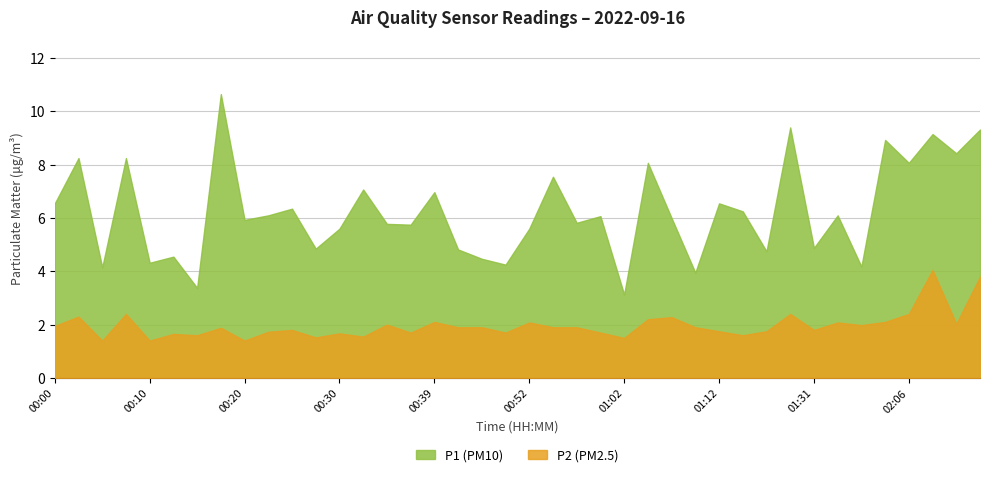

Which category has the highest value in the P2 series?

02:09